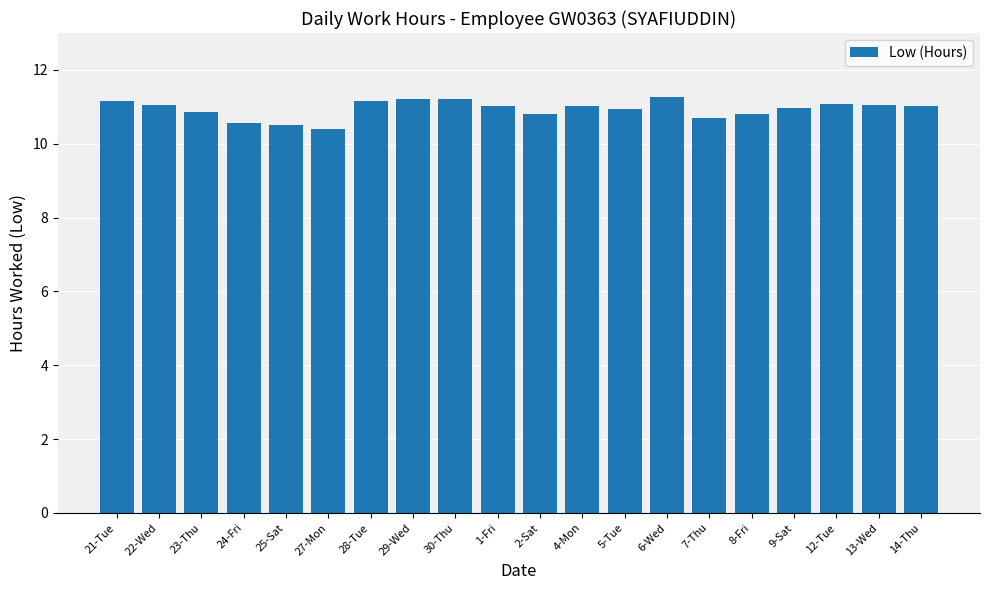

What position from the right is 29-Wed?

13